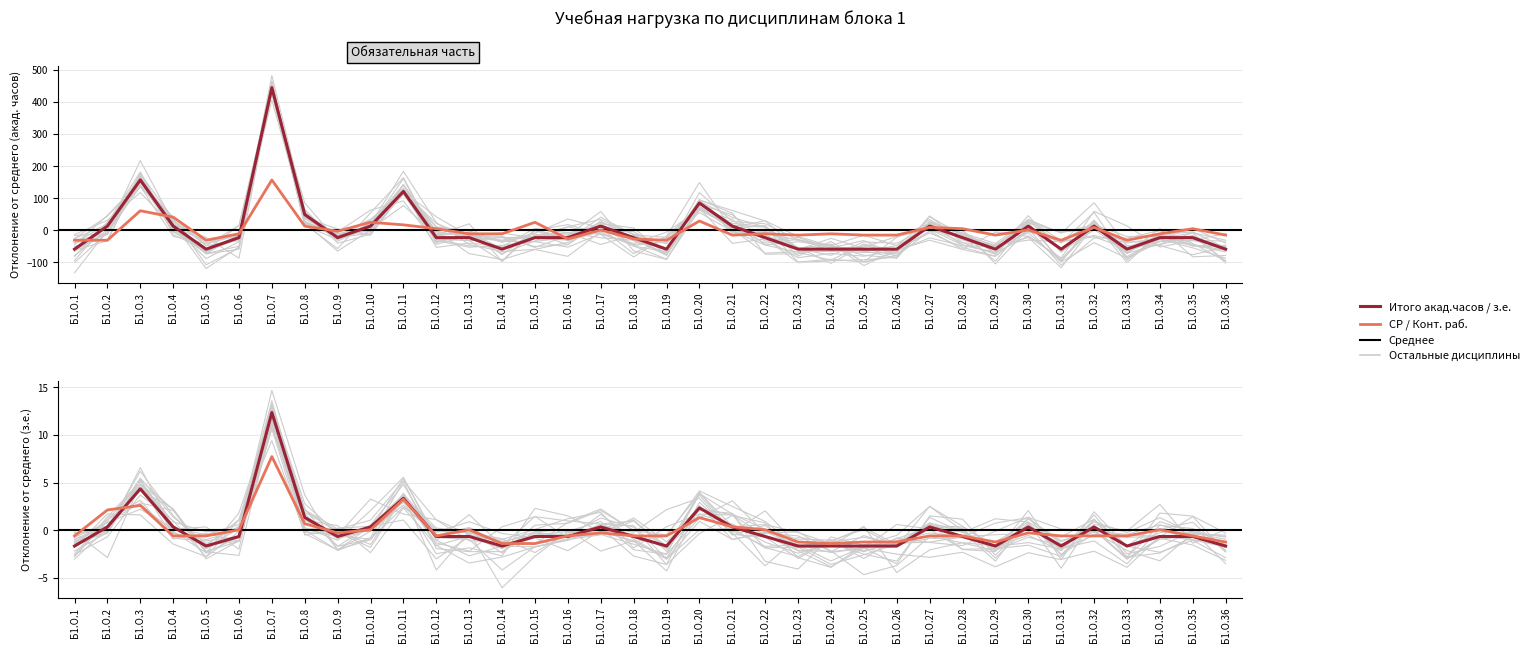

True or false: з.е. has a value of -0.6 at Б1.О.22.

True